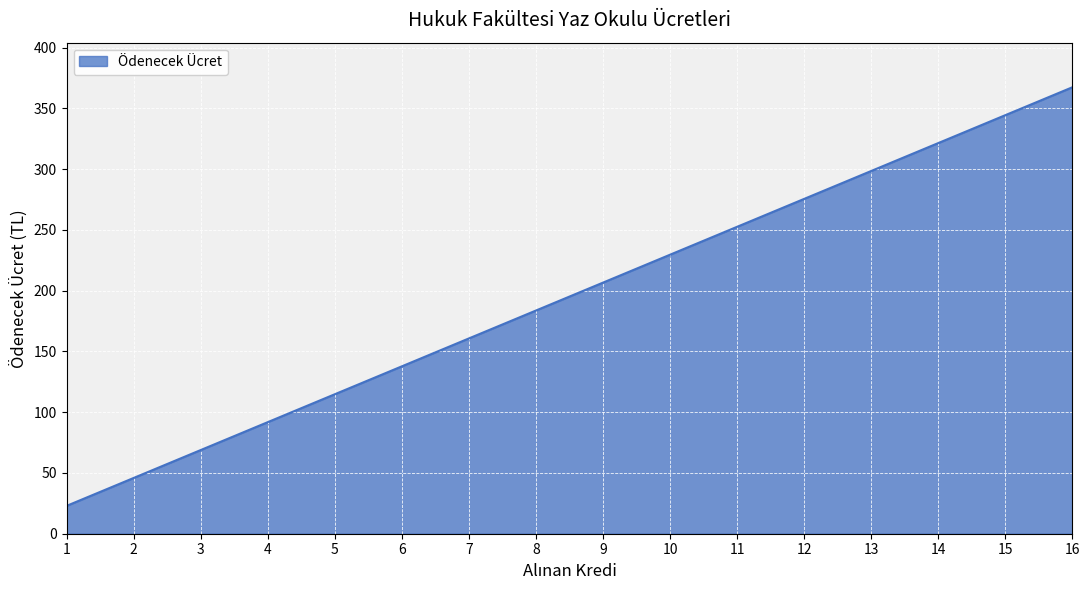

What is the ratio of the value at 13 to the value at 9?

1.4